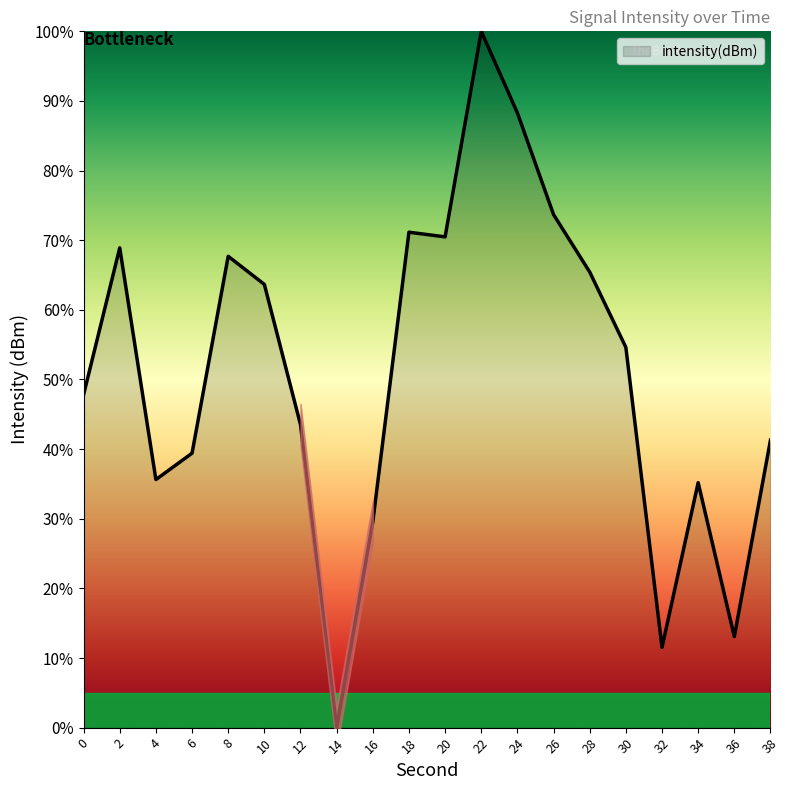

Rank the categories by value from highest to lowest.

22, 24, 26, 18, 20, 2, 8, 28, 10, 30, 0, 12, 38, 6, 4, 34, 16, 36, 32, 14